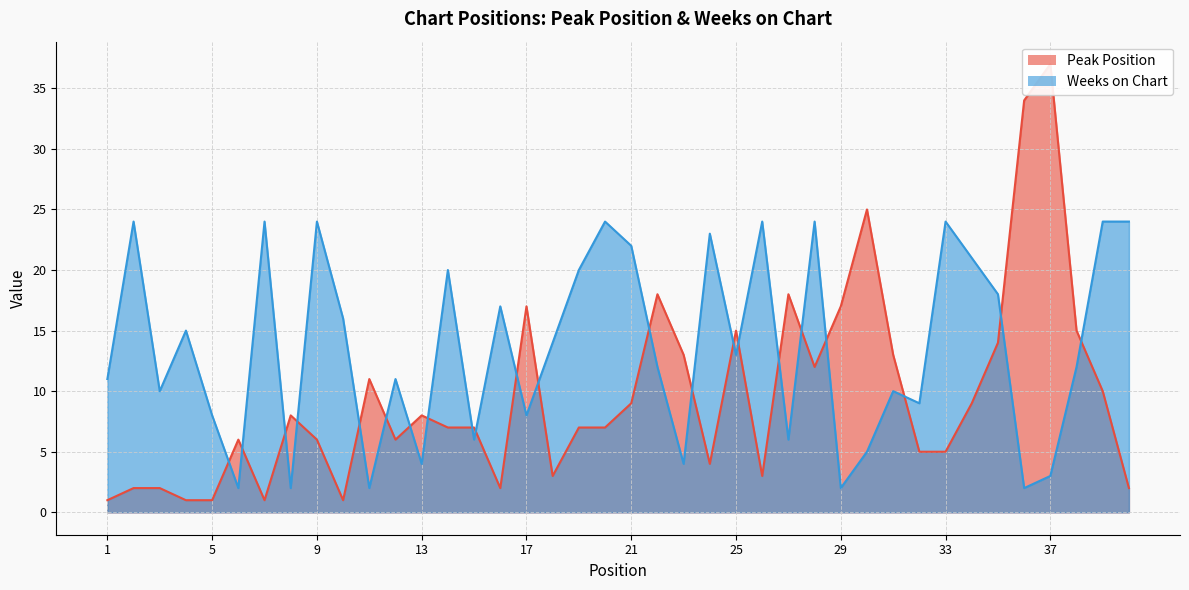

What is the difference between the highest and lowest values at 12?

5